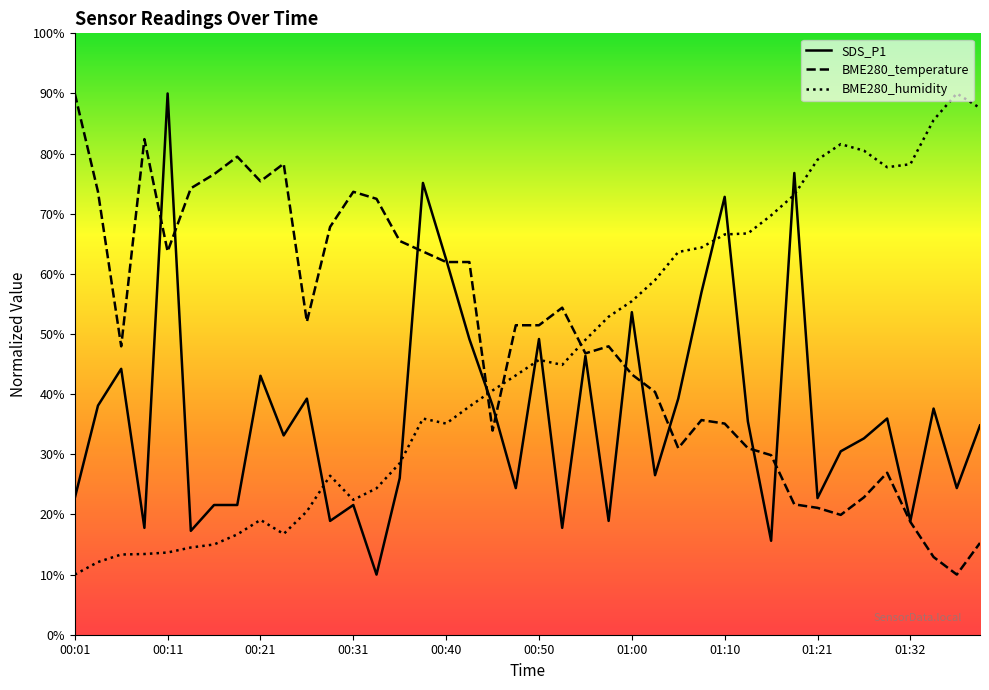

What is the minimum value for SDS_P1?

10.0